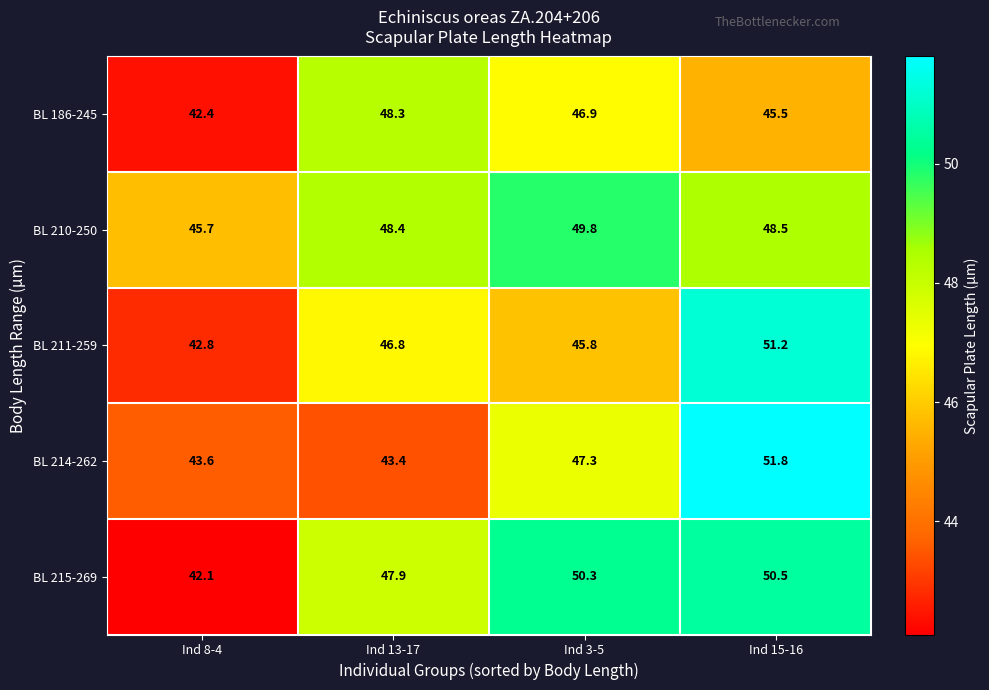

Which series has the largest total across all categories?

BL 210-250